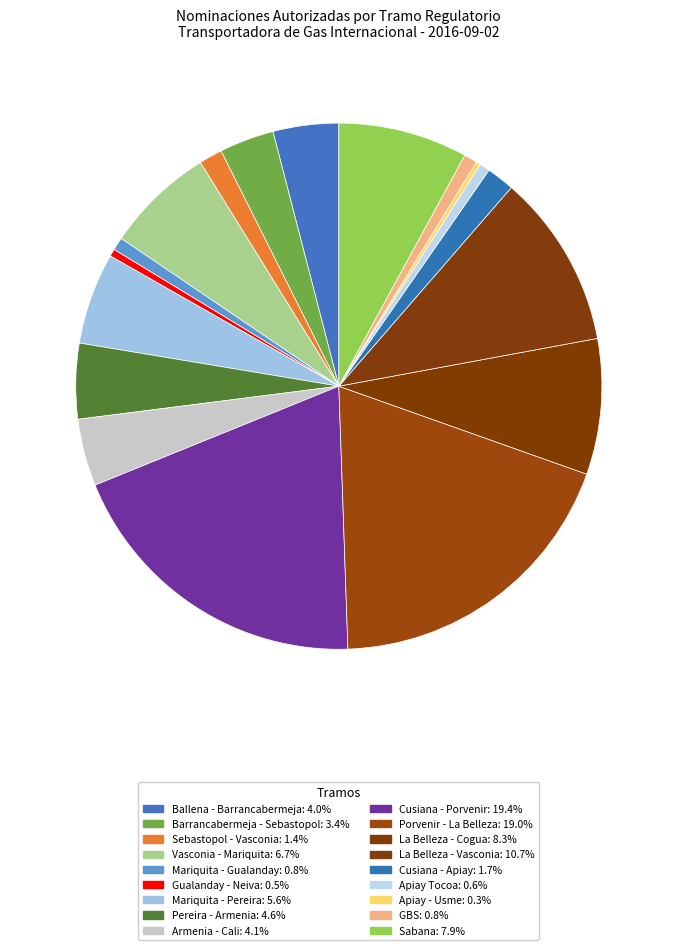

Which category has the biggest portion of the pie?

Cusiana - Porvenir